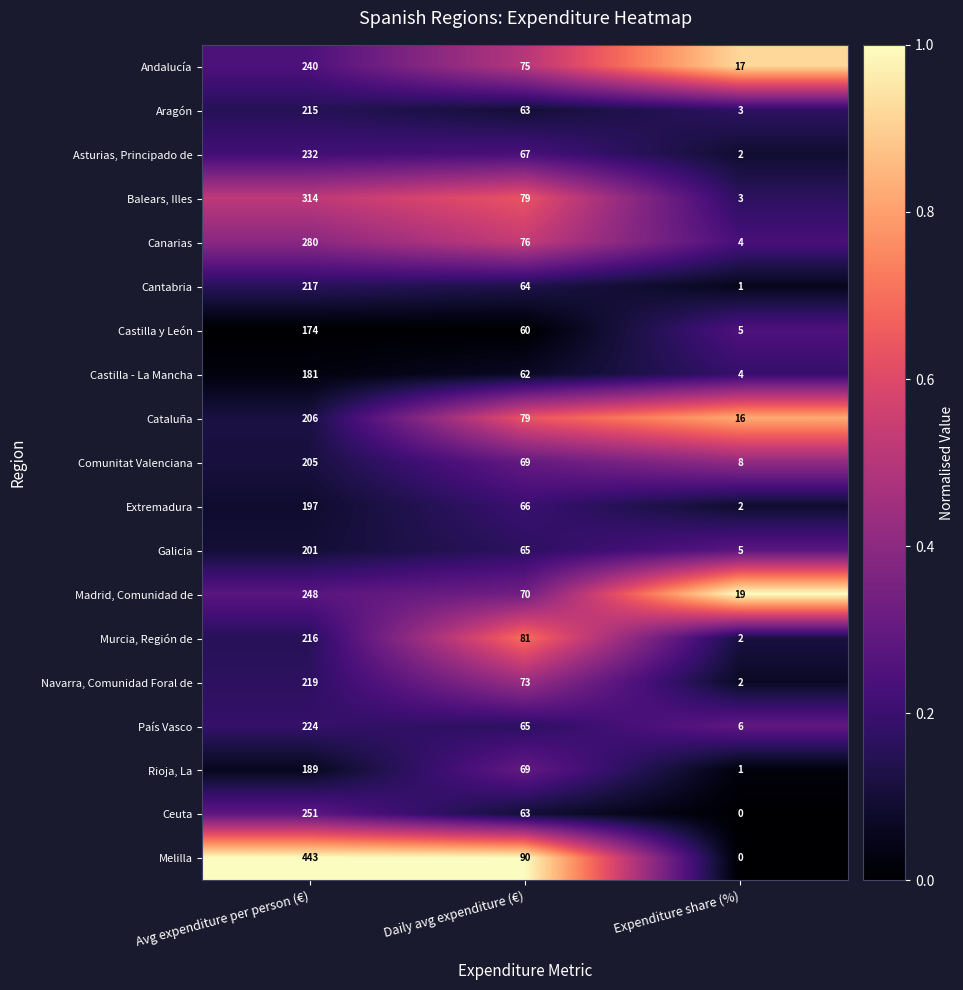

Which category has the highest value in the Andalucía series?

Avg expenditure per person (€)